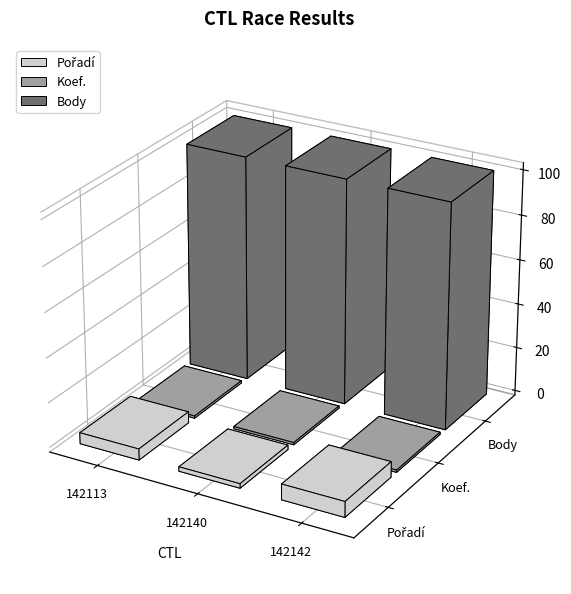

What is the difference between the maximum and minimum values in the Pořadí series?

5